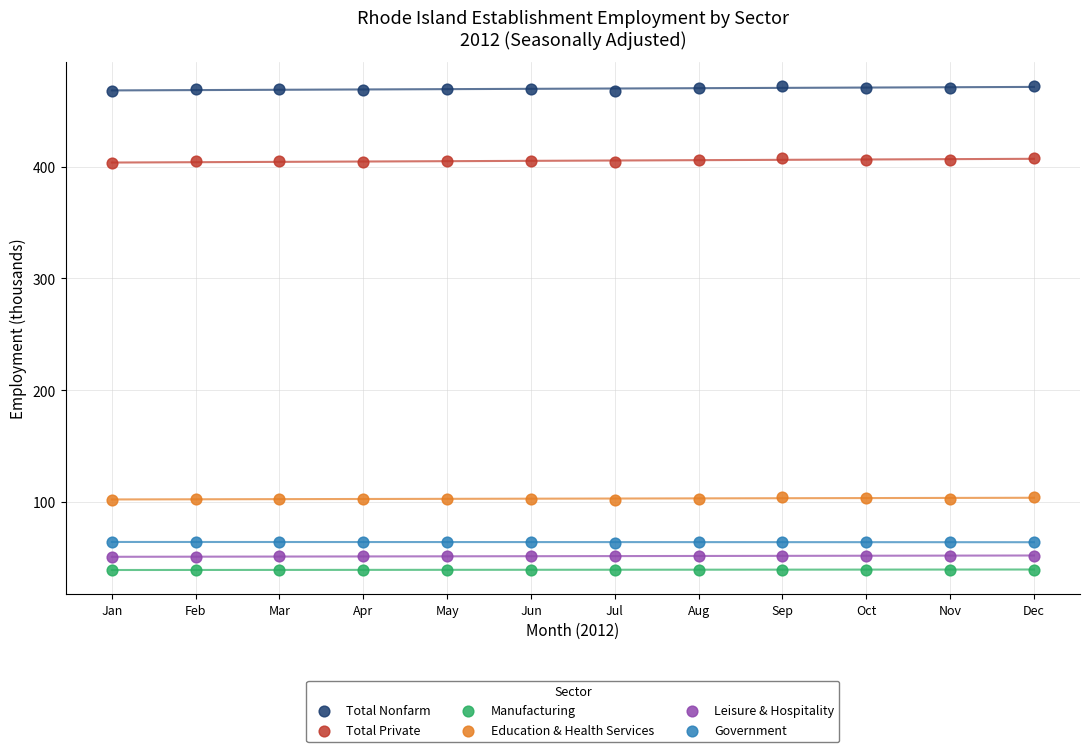

Which series reaches the maximum Y coordinate?

Total Nonfarm